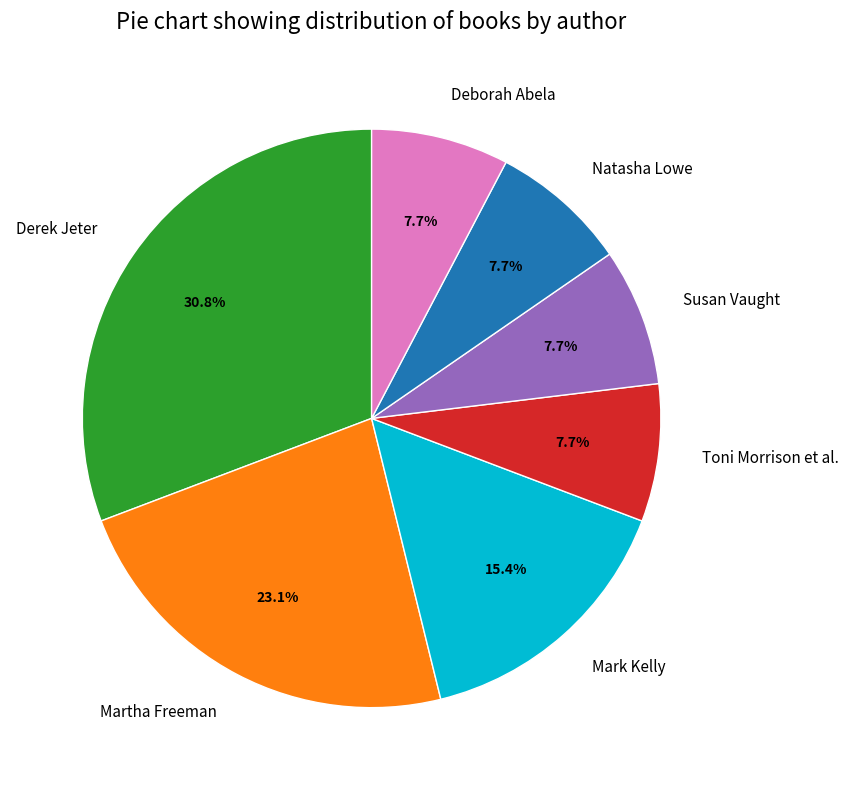

Which category has the biggest portion of the pie?

Derek Jeter